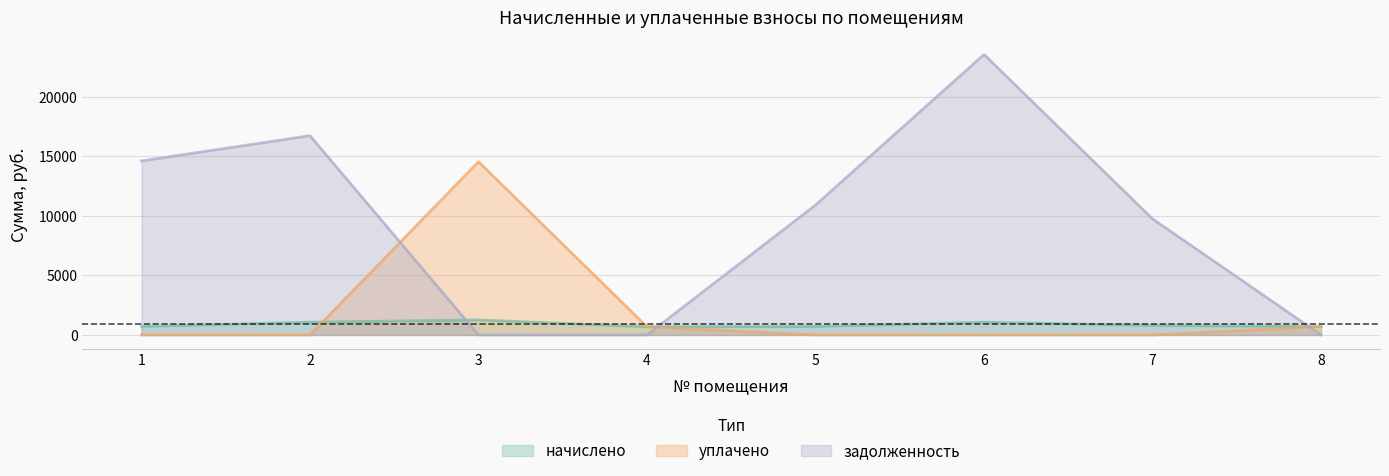

True or false: начислено has more than 0 points higher than both neighbors.

True